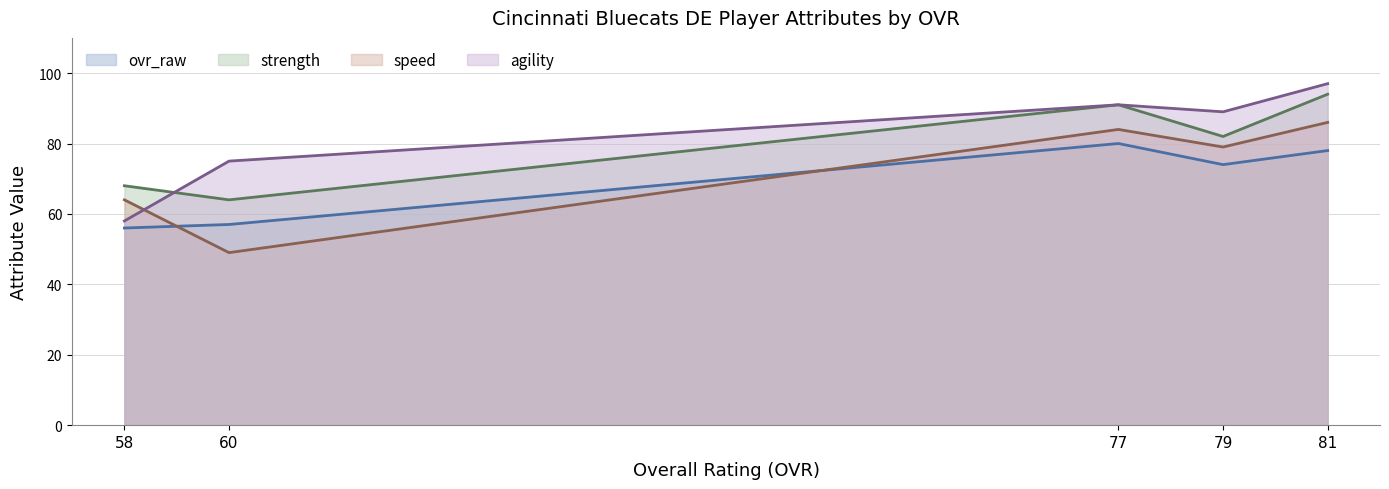

Rank the series at 81 from lowest to highest value.

ovr_raw, speed, strength, agility